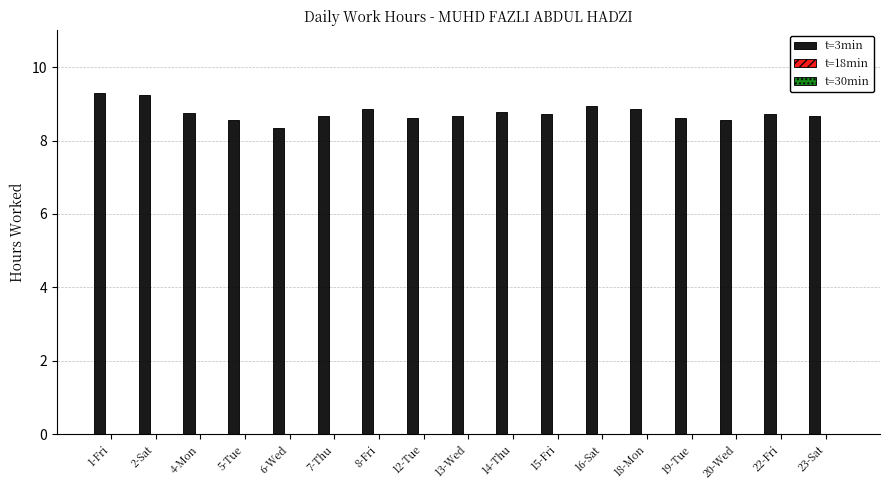

What is the label of the 8th bar from the right?

14-Thu